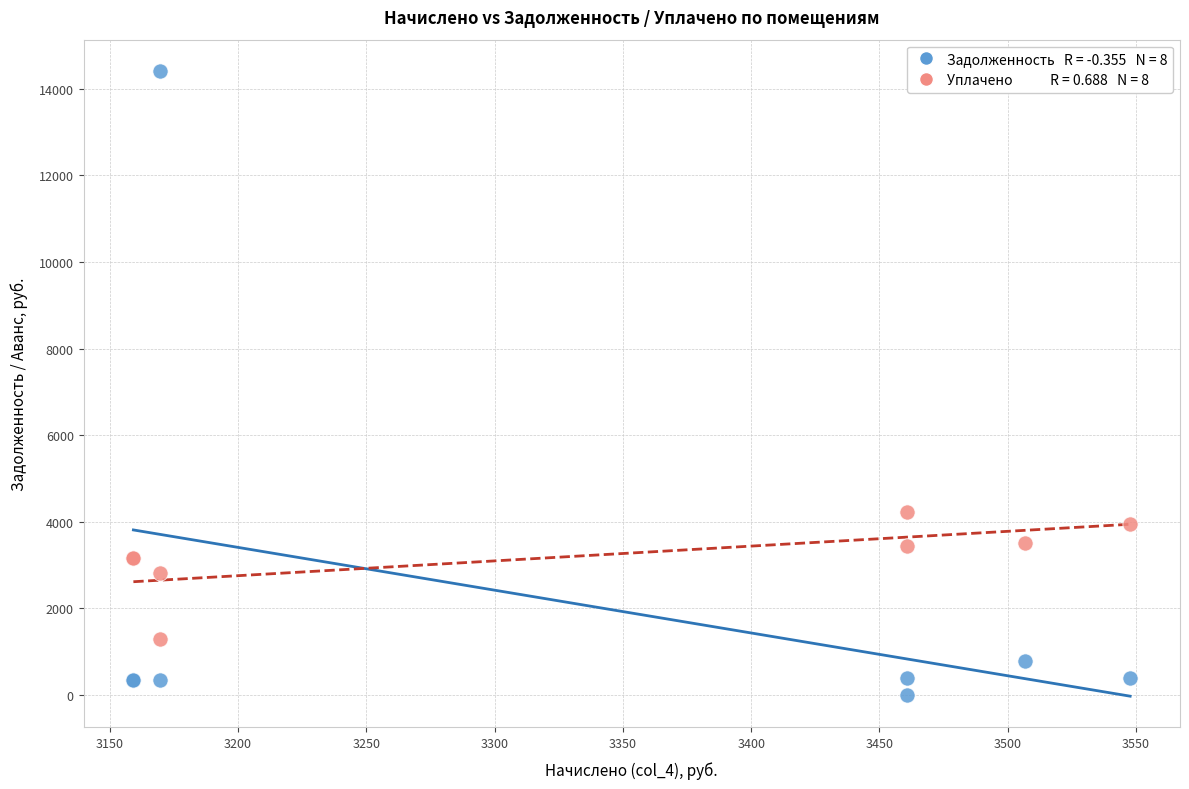

Across all series, what Y value is closest to 7206?

4218.9